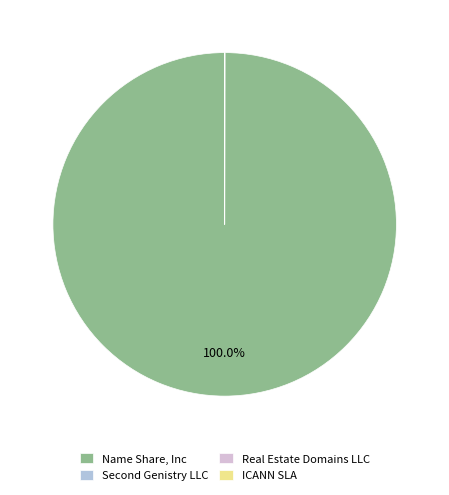

Which slice is the largest?

Name Share, Inc